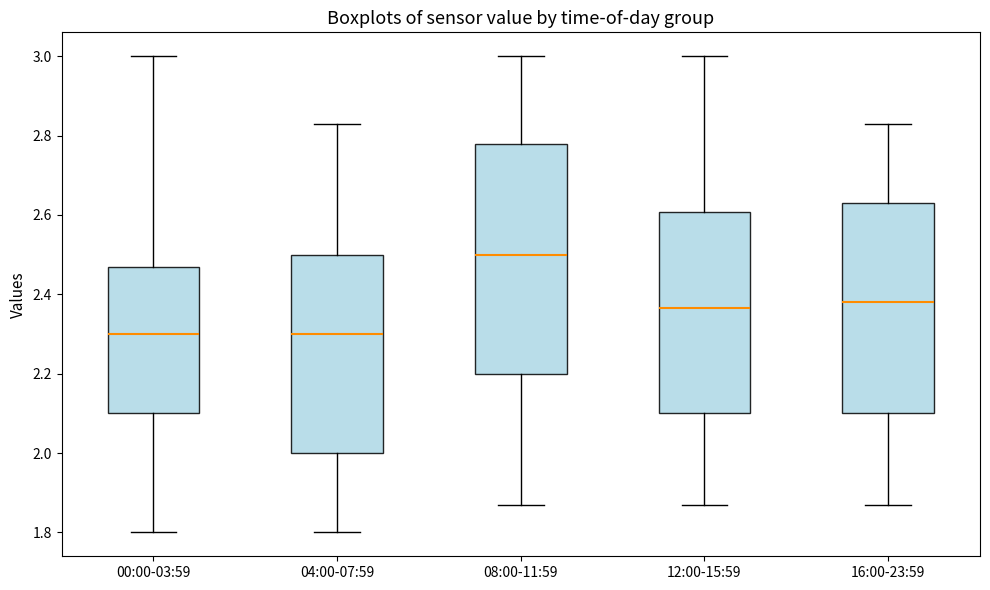

Reading left to right, read every box against the y-axis: the position of its median line, the range the box covers, and the ends of its whiskers. The values are not printed on the chart, so give them approximately, as read against the axis.

00:00-03:59: median 2.30, box 2.10 to 2.48, whiskers 1.80 to 3.00
04:00-07:59: median 2.30, box 2.00 to 2.50, whiskers 1.80 to 2.84
08:00-11:59: median 2.50, box 2.20 to 2.78, whiskers 1.88 to 3.00
12:00-15:59: median 2.36, box 2.10 to 2.60, whiskers 1.88 to 3.00
16:00-23:59: median 2.38, box 2.10 to 2.64, whiskers 1.88 to 2.84